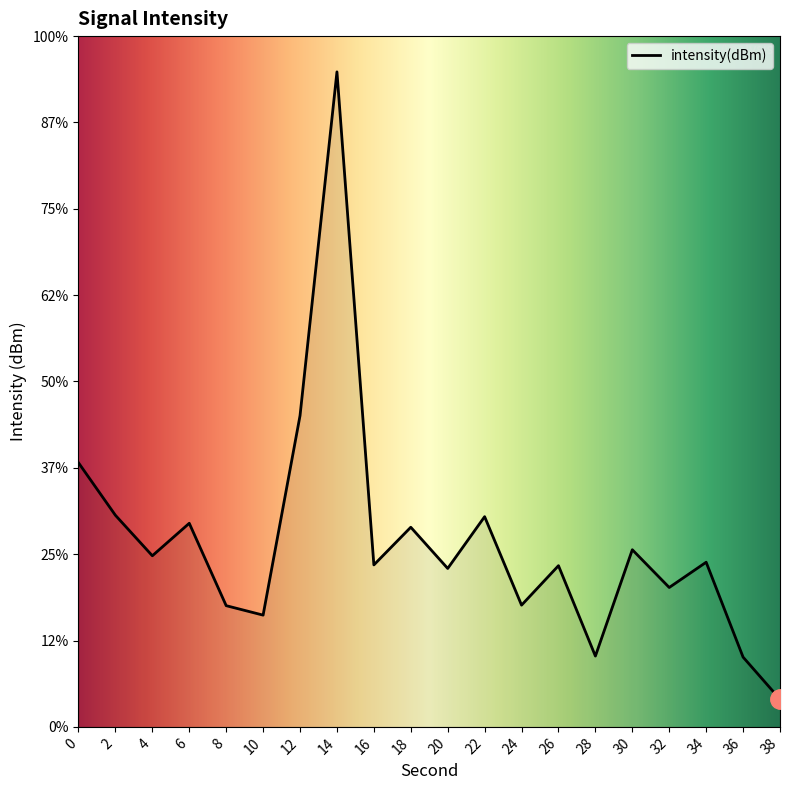

How many lines are shown in the chart?

1